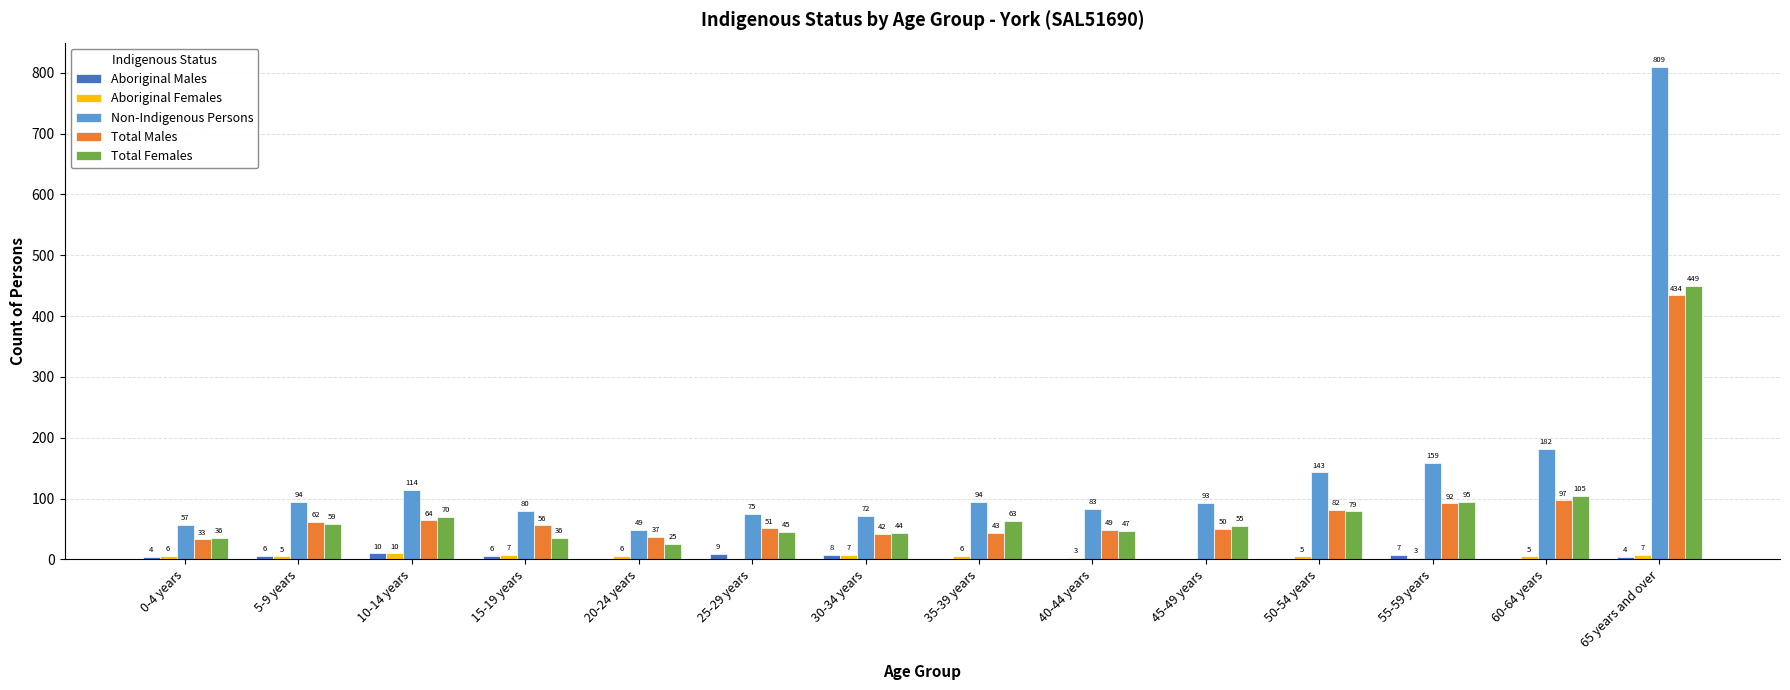

Between 20-24 years and 55-59 years, which series saw the biggest shift?

Non-Indigenous Persons